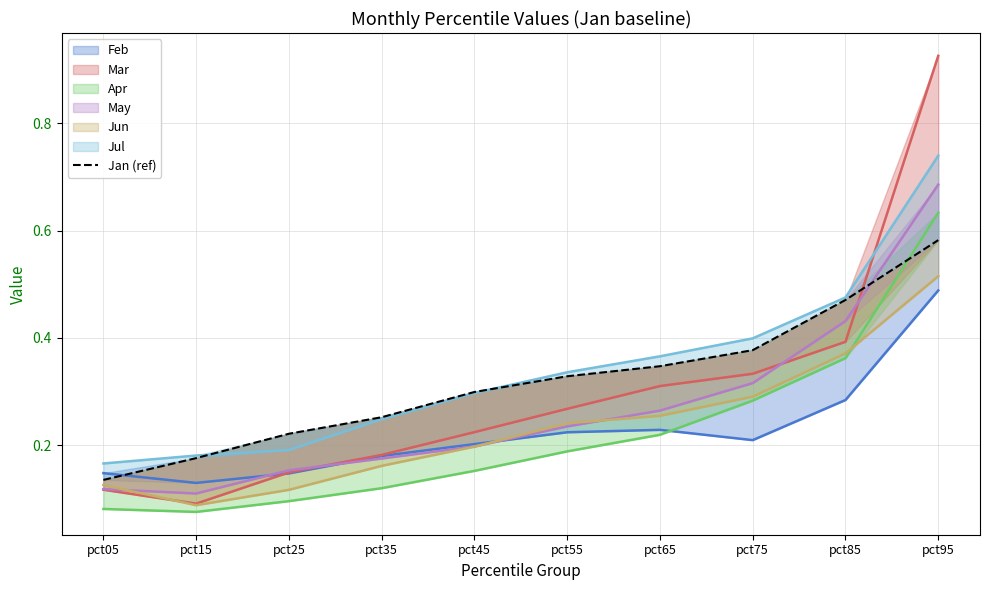

Which category has the highest value across all series?

pct95